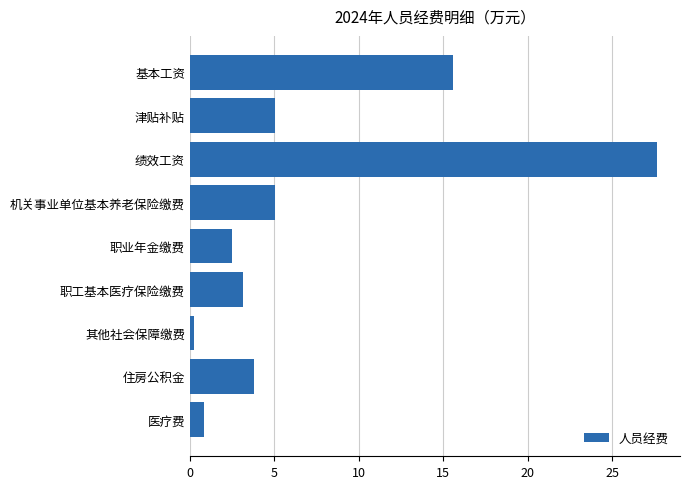

What is the change in value from 基本工资 to 住房公积金?

-11.8